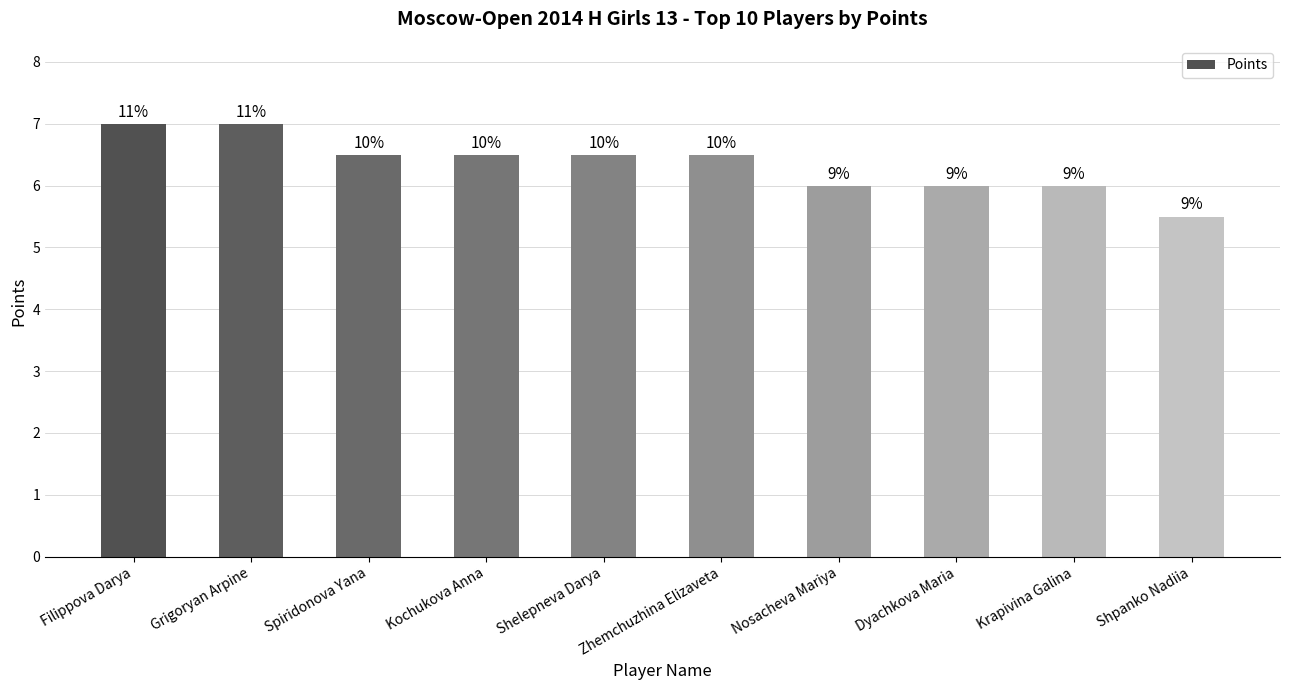

Does the chart contain any negative values?

No